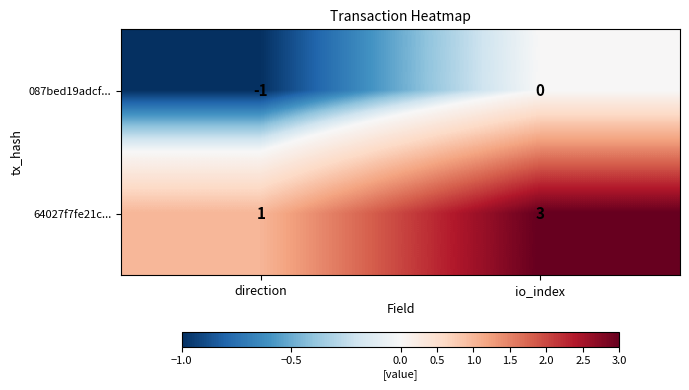

Which label corresponds to the largest value in the chart?

io_index